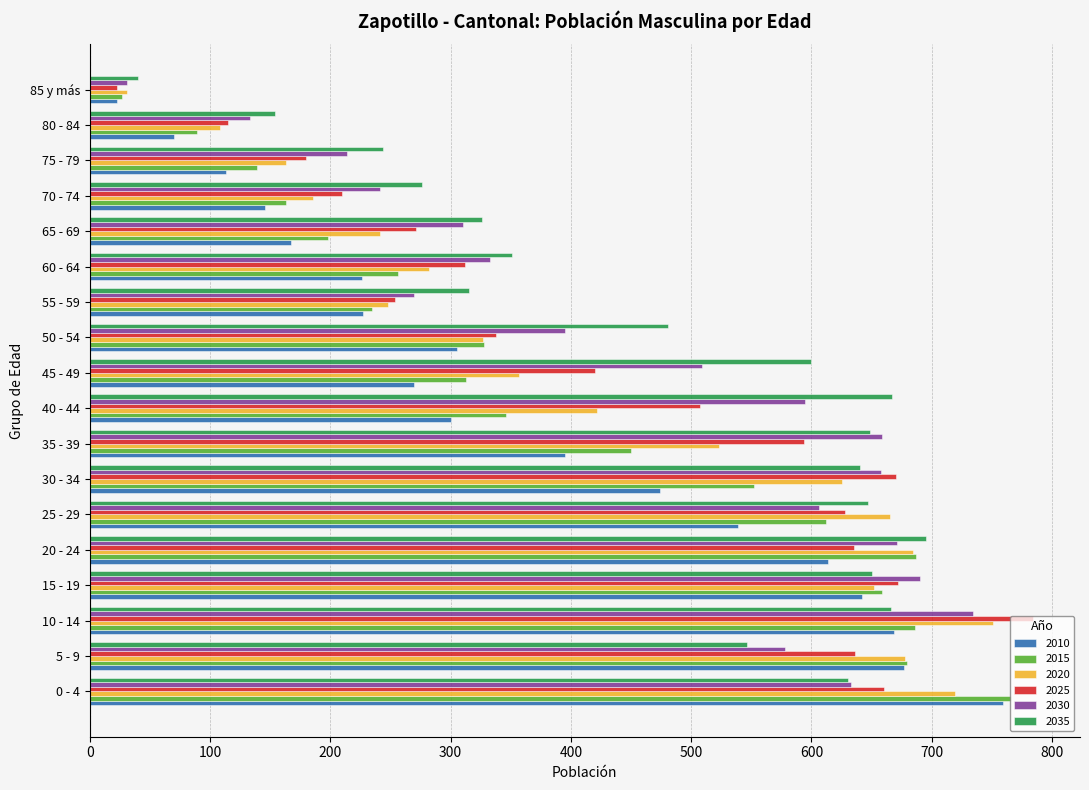

What is the difference between the 2015 values at 75 - 79 and 10 - 14?

547